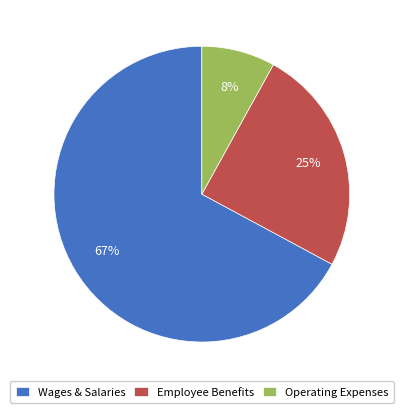

To the nearest percent, what portion does Operating Expenses represent?

8%